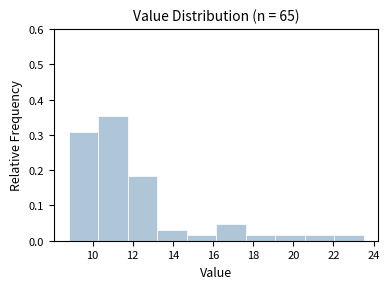

Reading left to right, transcribe this chart: for each bar, give the range it covers on the x-axis and its height. Neither the bar edges nor the heights are printed on the chart, so give them approximately, as read against the axes.

8.8 to 10.2: 0.31
10.2 to 11.8: 0.35
11.8 to 13.2: 0.18
13.2 to 14.6: 0.03
14.6 to 16.2: 0.02
16.2 to 17.6: 0.05
17.6 to 19.0: 0.02
19.0 to 20.6: 0.02
20.6 to 22.0: 0.02
22.0 to 23.6: 0.02